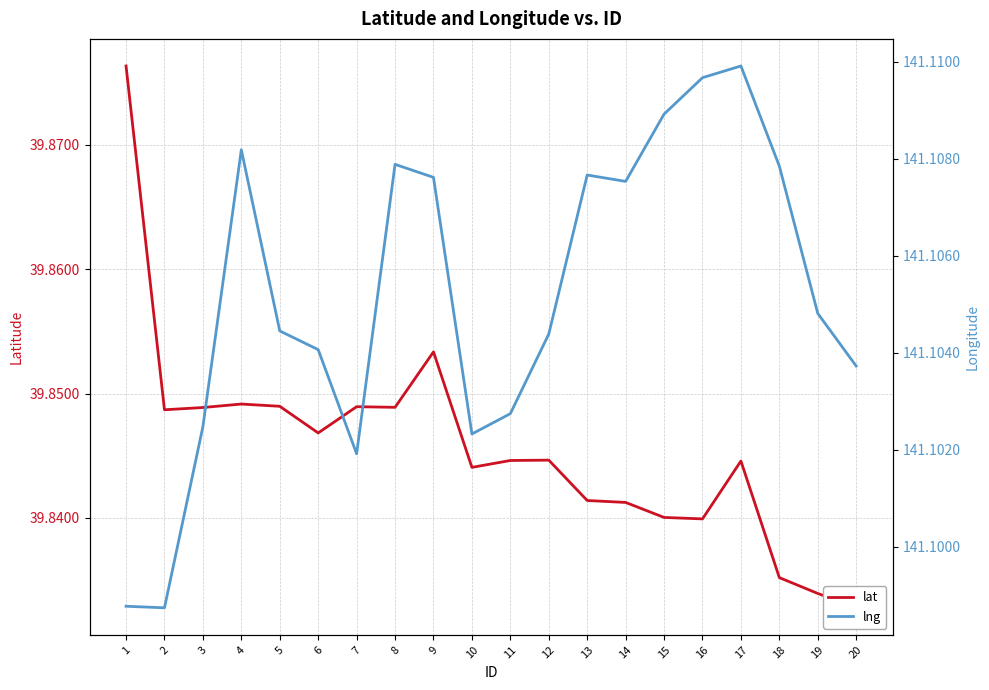

The lng series shows 141.1 at 20. True or false?

True